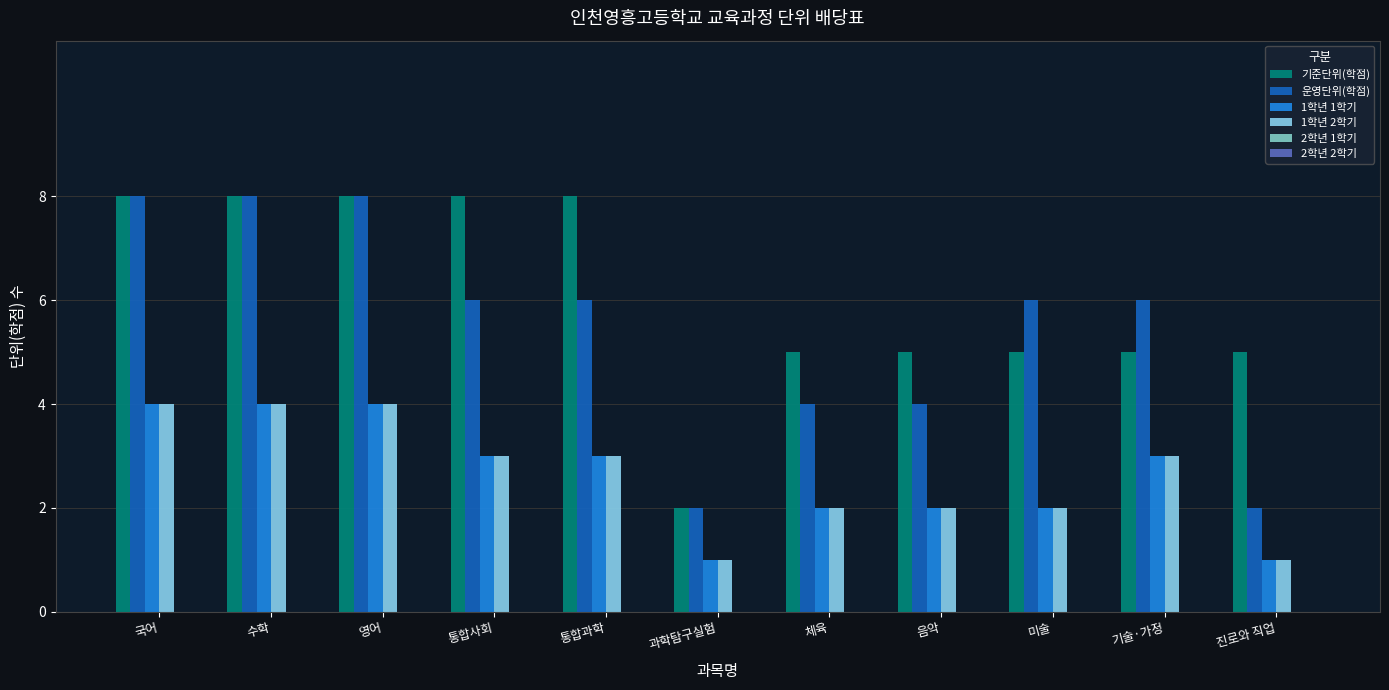

How many values in the 1학년 1학기 series are below 3?

5